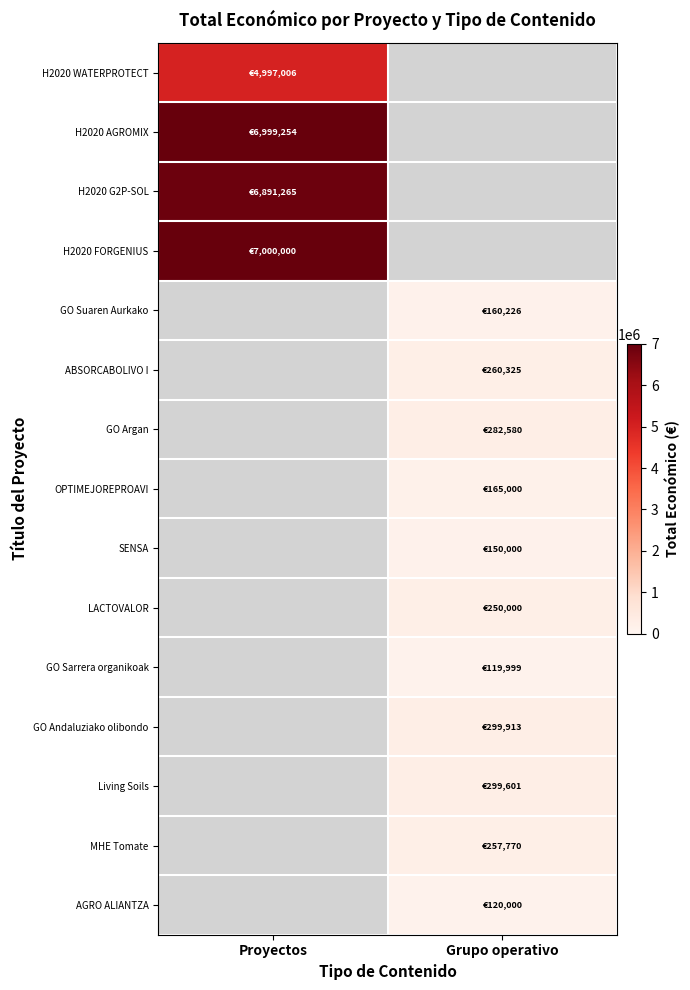

List the series in order of their peak value, highest first.

H2020 FORGENIUS, H2020 AGROMIX, H2020 WATERPROTECT, GO Suaren Aurkako, ABSORCABOLIVO I, GO Argan, OPTIMEJOREPROAVI, SENSA, LACTOVALOR, GO Sarrera organikoak, GO Andaluziako olibondo, Living Soils, MHE Tomate, AGRO ALIANTZA, H2020 G2P-SOL